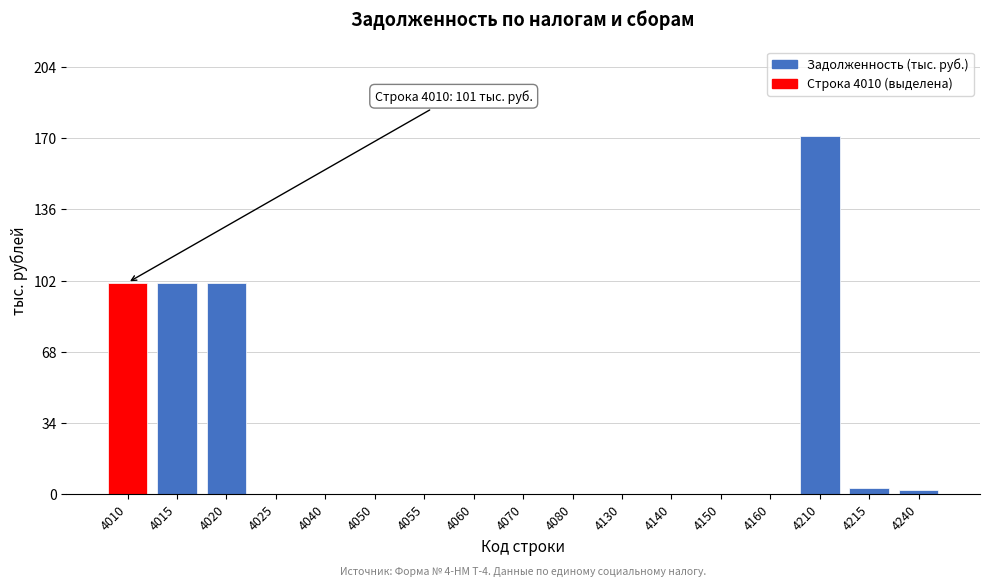

Reading left to right, extract all data points from this chart.

4010=101	4015=101	4020=101	4025=0	4040=0	4050=0	4055=0	4060=0	4070=0	4080=0	4130=0	4140=0	4150=0	4160=0	4210=171	4215=3	4240=2